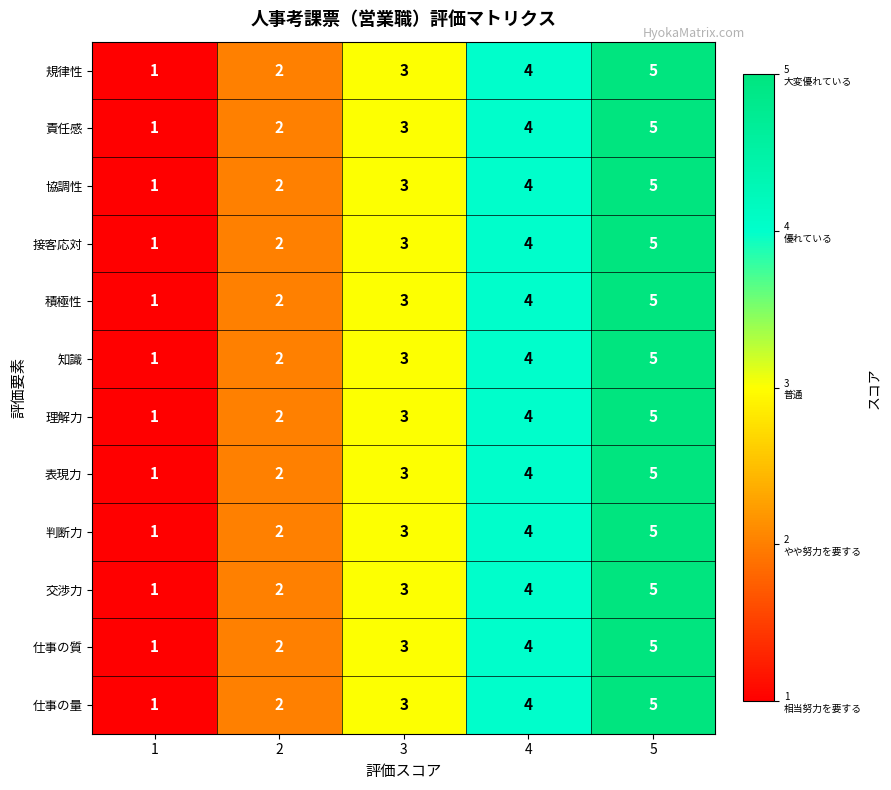

How many distinct data groups are displayed?

12